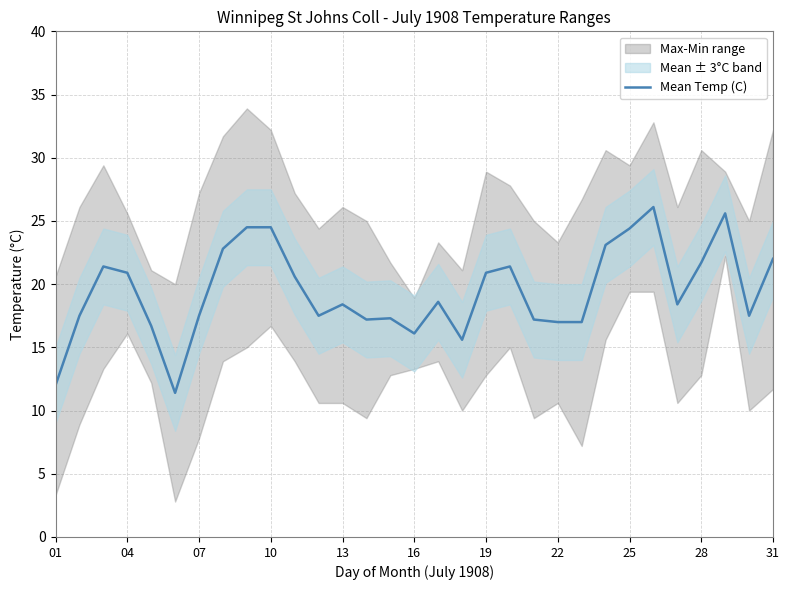

The Mean Temp (C) series shows 22.0 at 31. True or false?

True